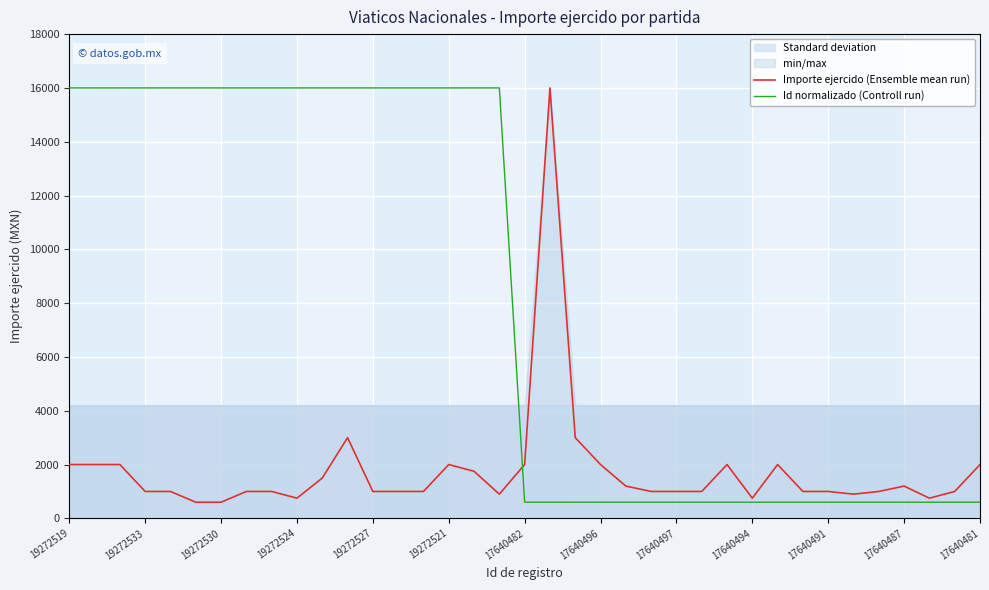

How many interior local peaks does the Importe ejercido (Ensemble mean run) series have?

6